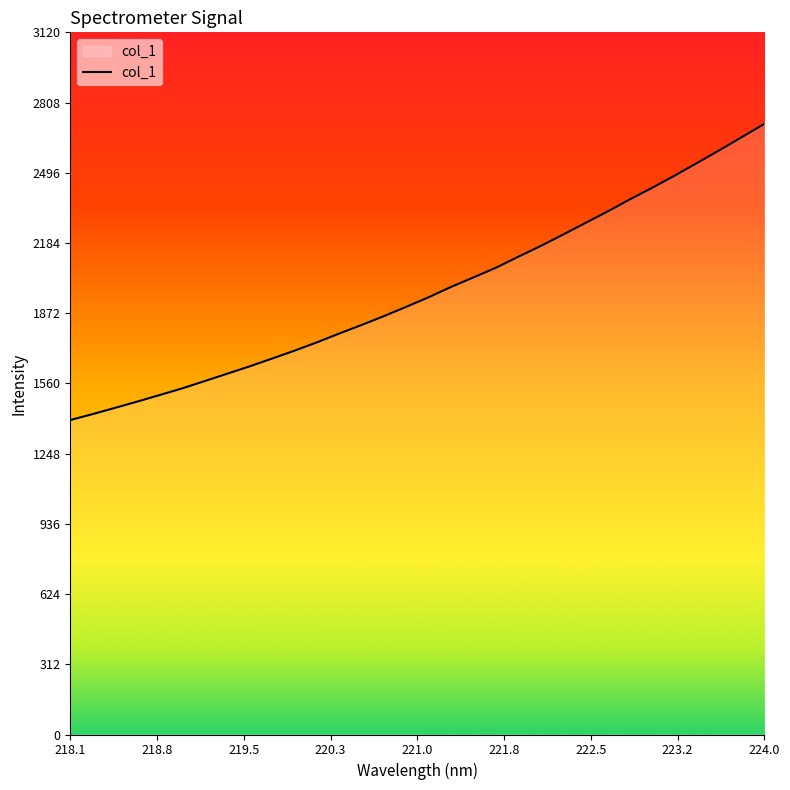

What is the minimum value shown in the chart?

1397.5